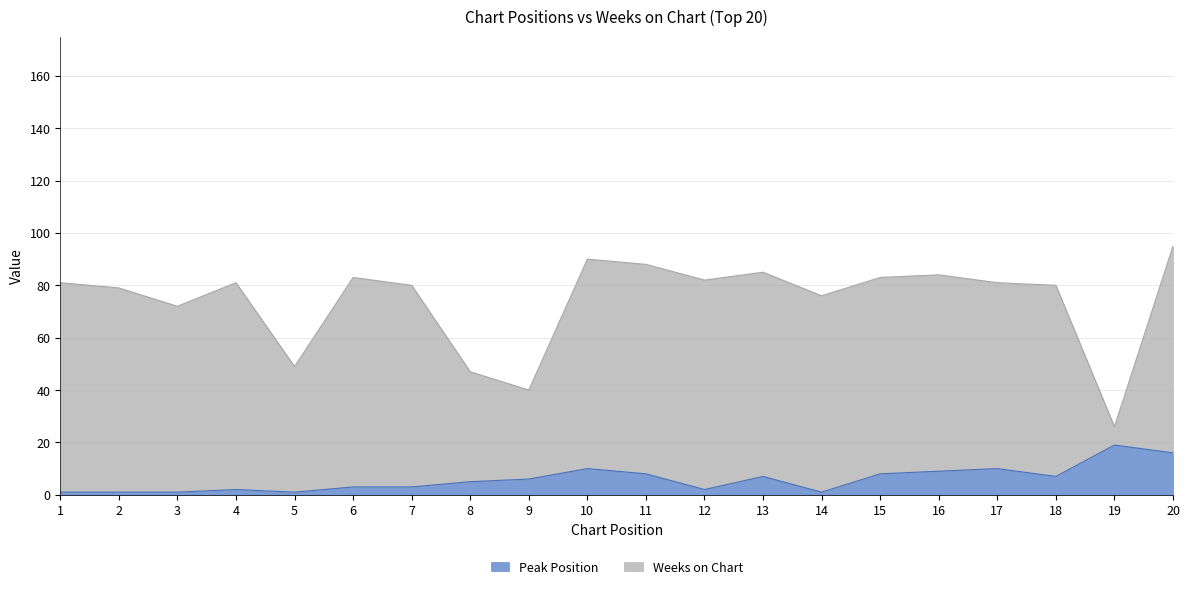

How many lines are shown in the chart?

2